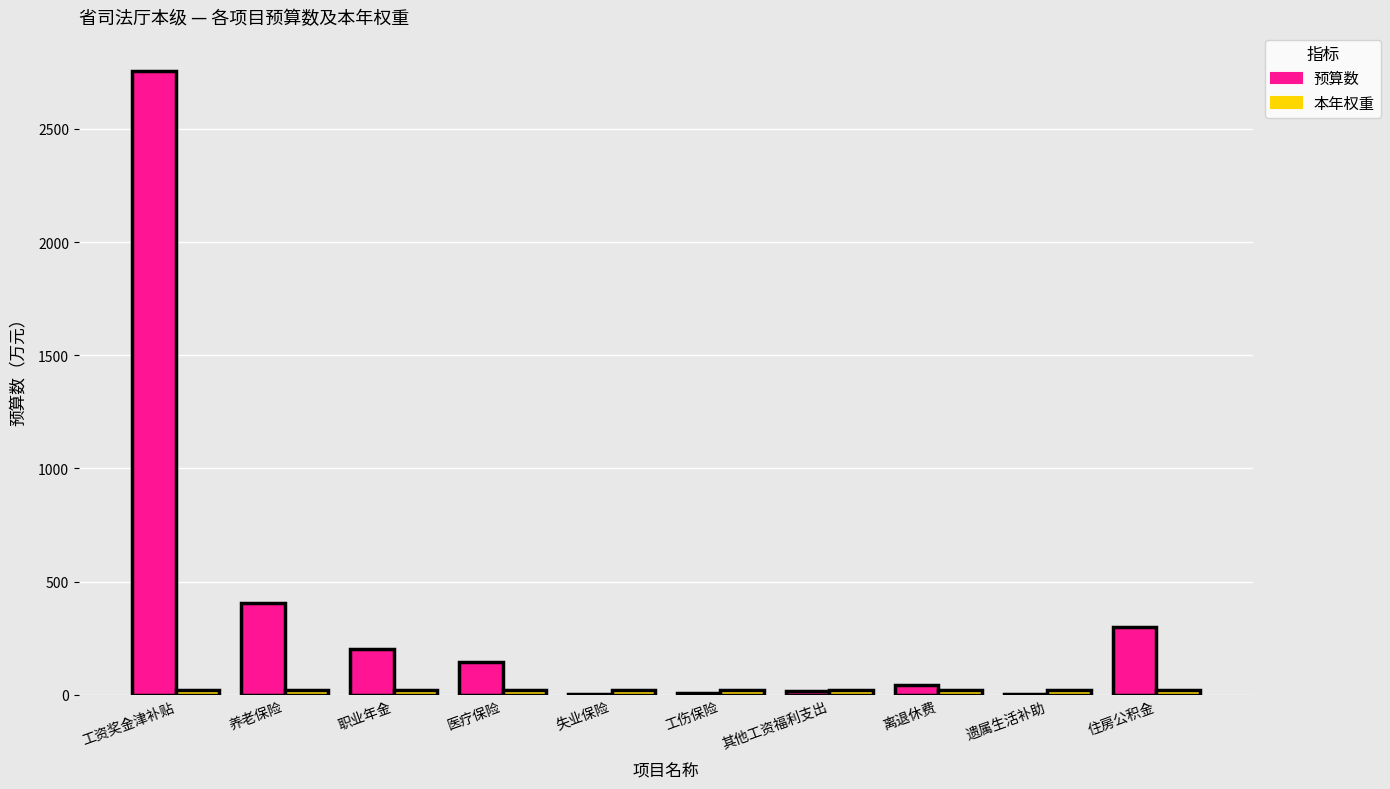

What is the approximate value of 预算数 at 医疗保险?

145.5